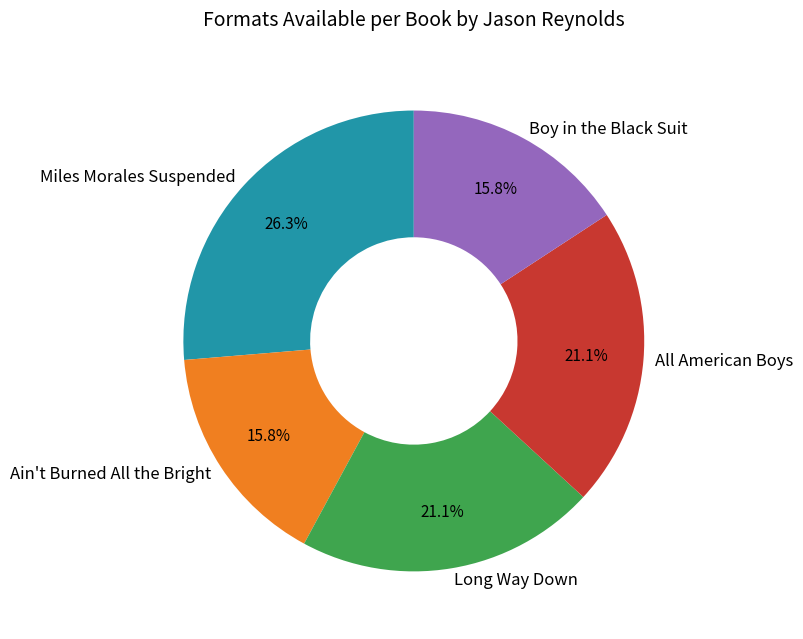

What percentage is the Miles Morales Suspended slice, to the nearest percent?

26%